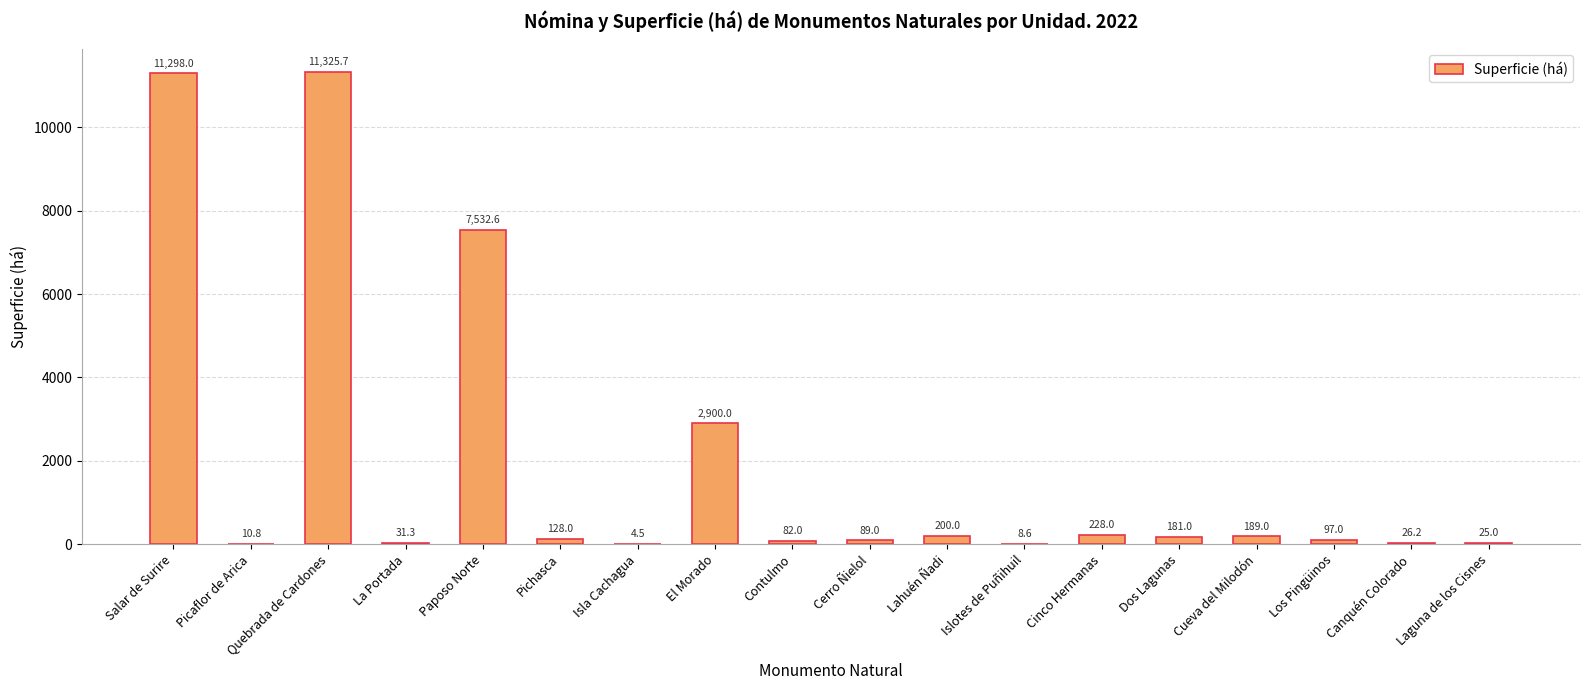

Which category has the highest value across all series?

Quebrada de Cardones